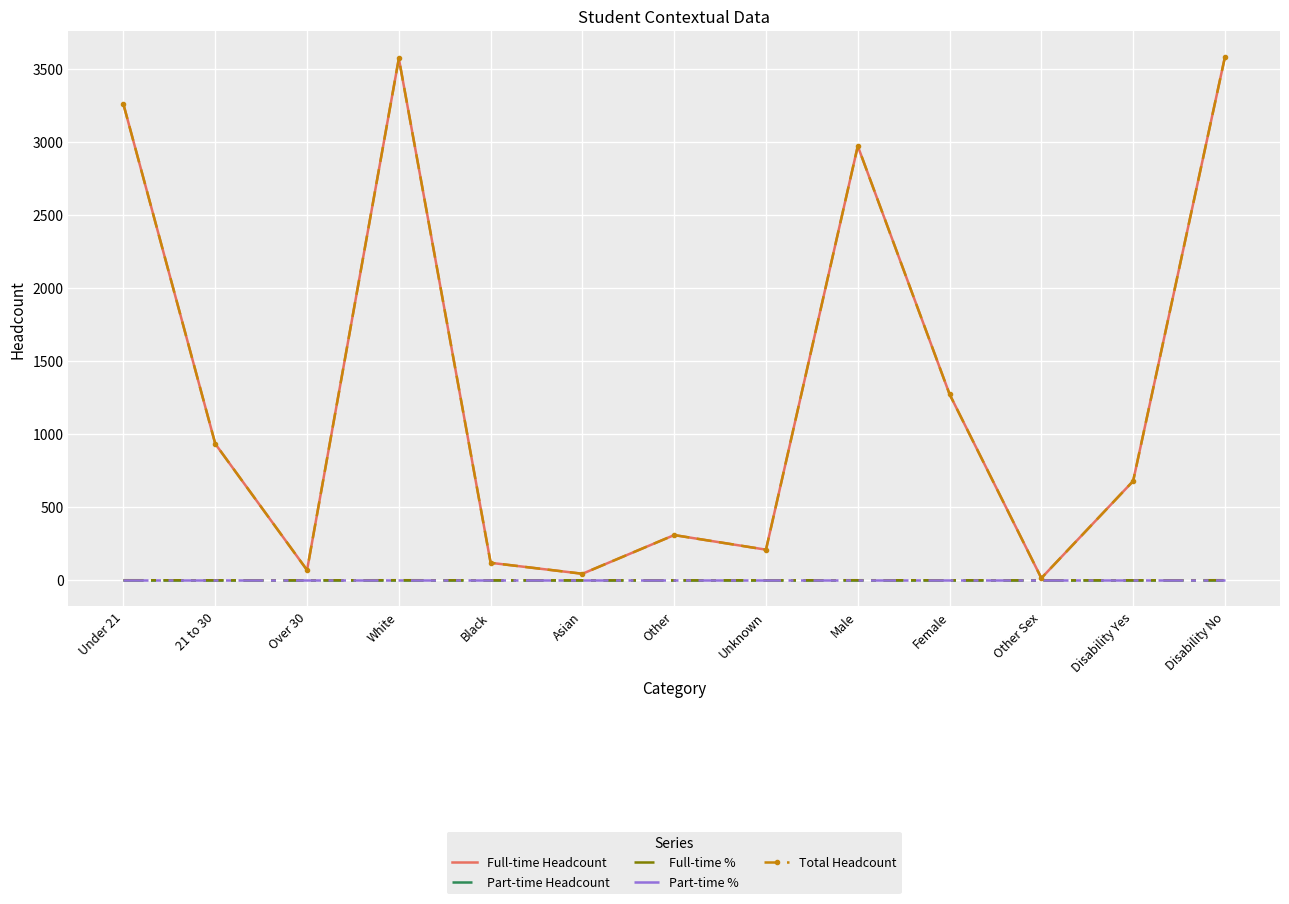

At how many categories does at least one series exceed 1689?

4